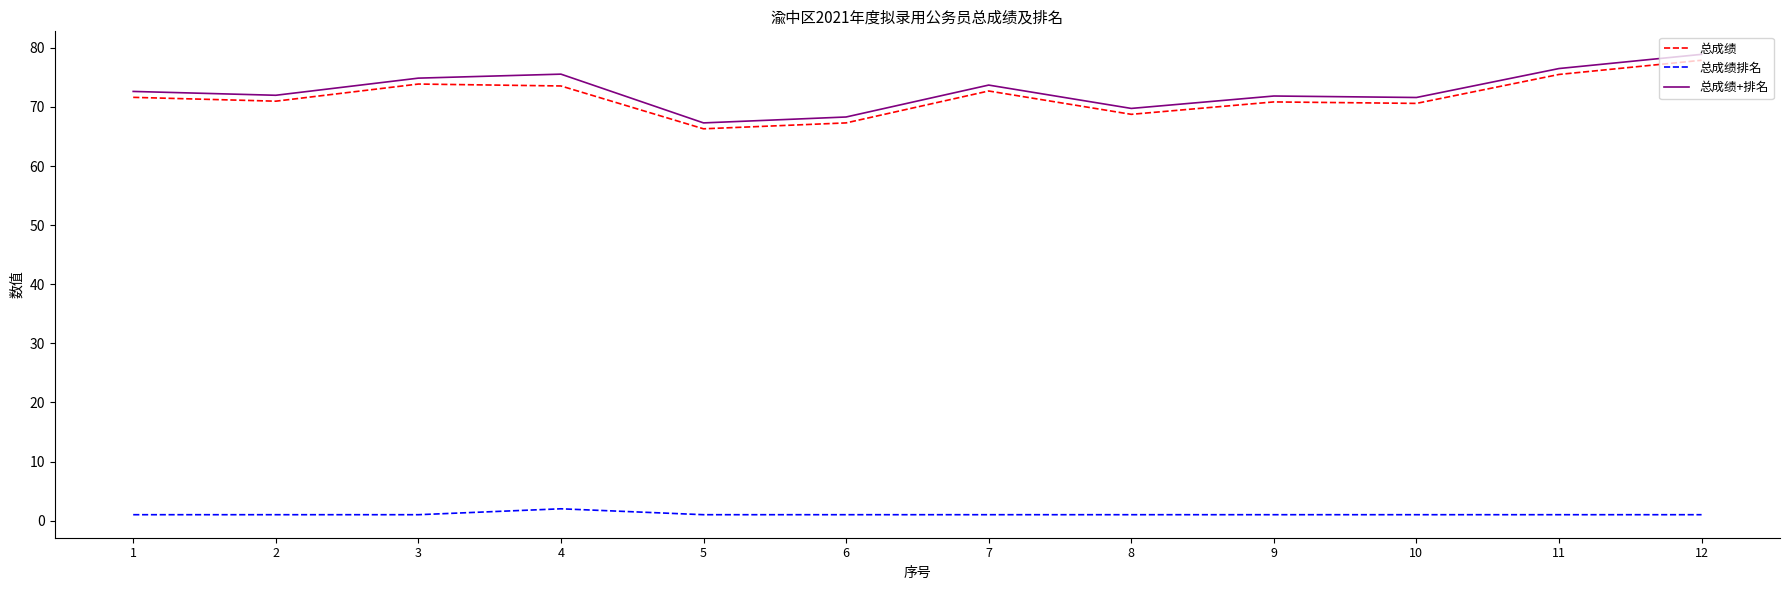

Which category has the highest value across all series?

12